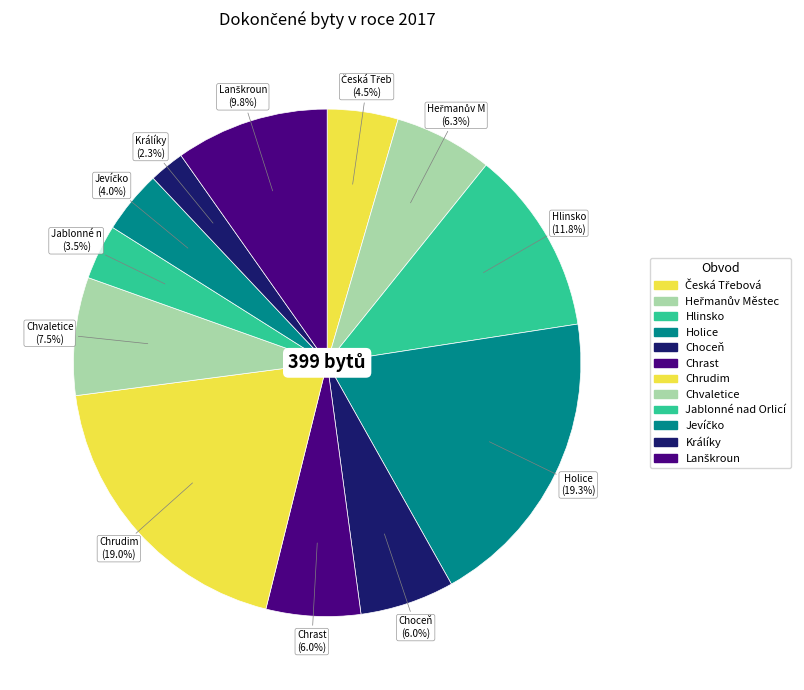

Count the number of slices in the pie.

12